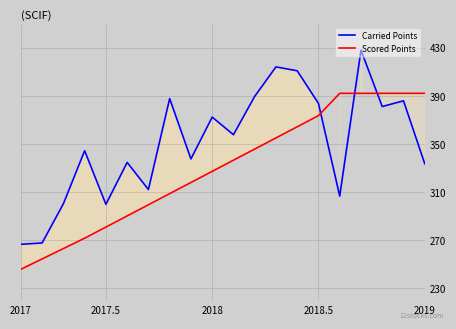

True or false: Scored Points and Carried Points cross at least once.

True